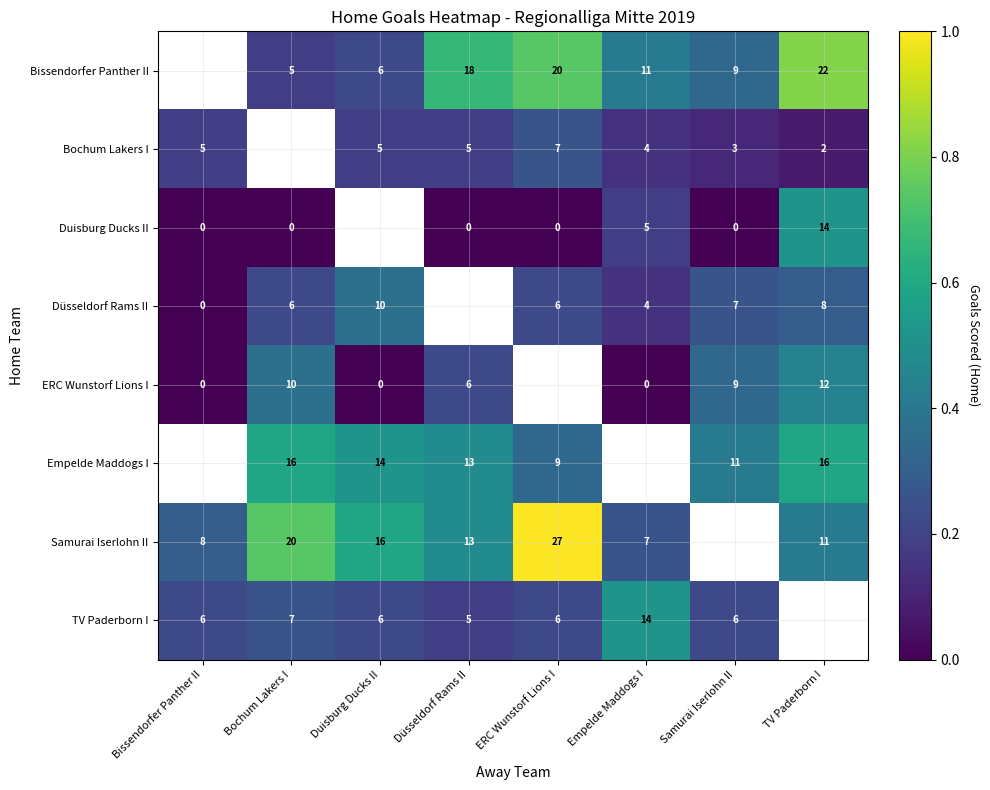

How many data points does each series have?

8